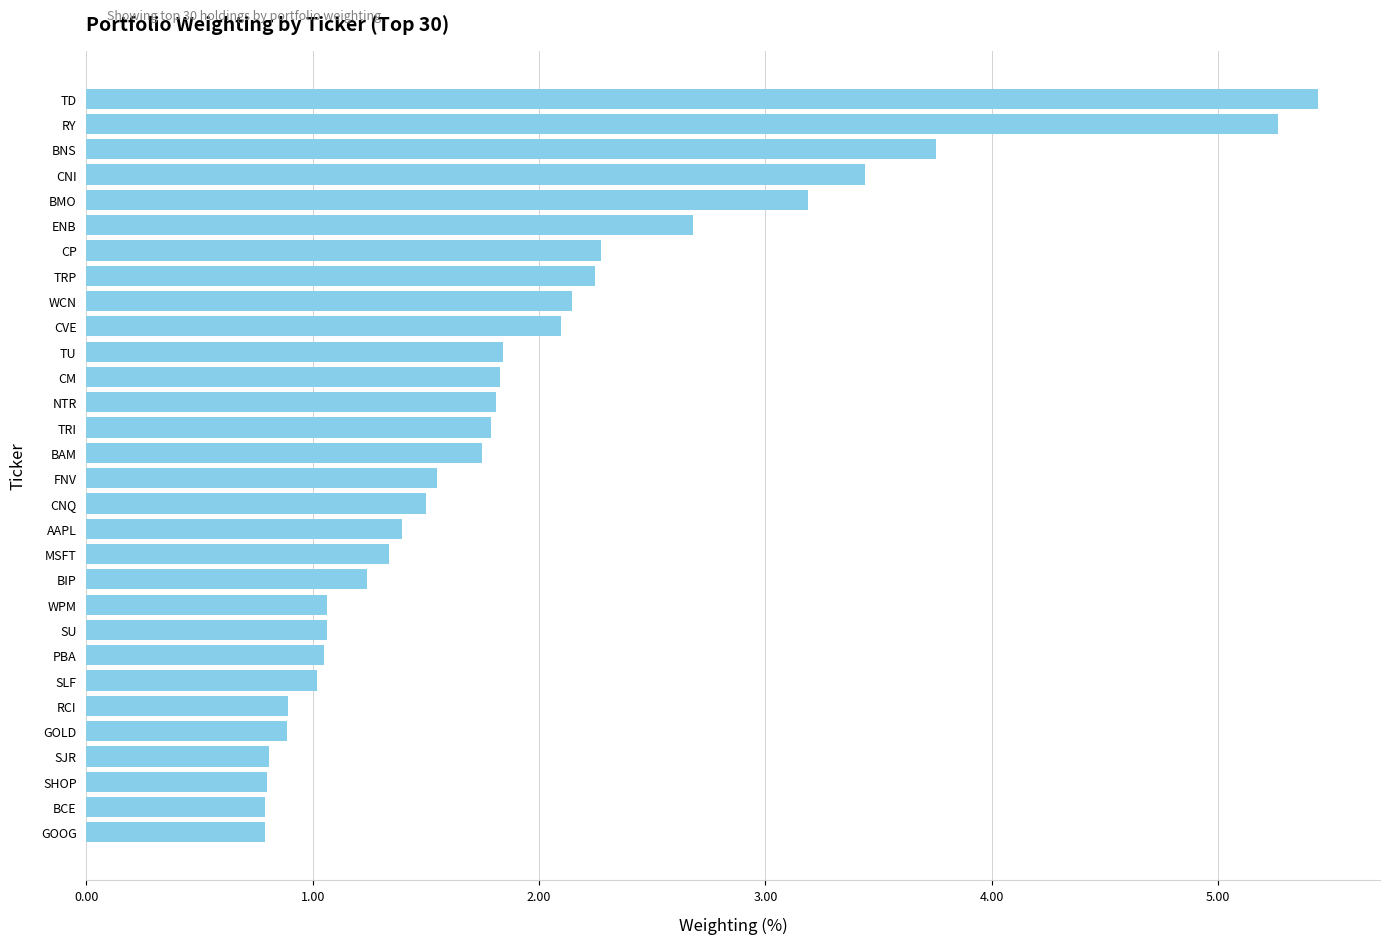

Reading bottom to top, list all the values displayed in this chart.

0.8	0.8	0.8	0.8	0.9	0.9	1.0	1.1	1.1	1.1	1.2	1.3	1.4	1.5	1.5	1.7	1.8	1.8	1.8	1.8	2.1	2.1	2.2	2.3	2.7	3.2	3.4	3.8	5.3	5.4